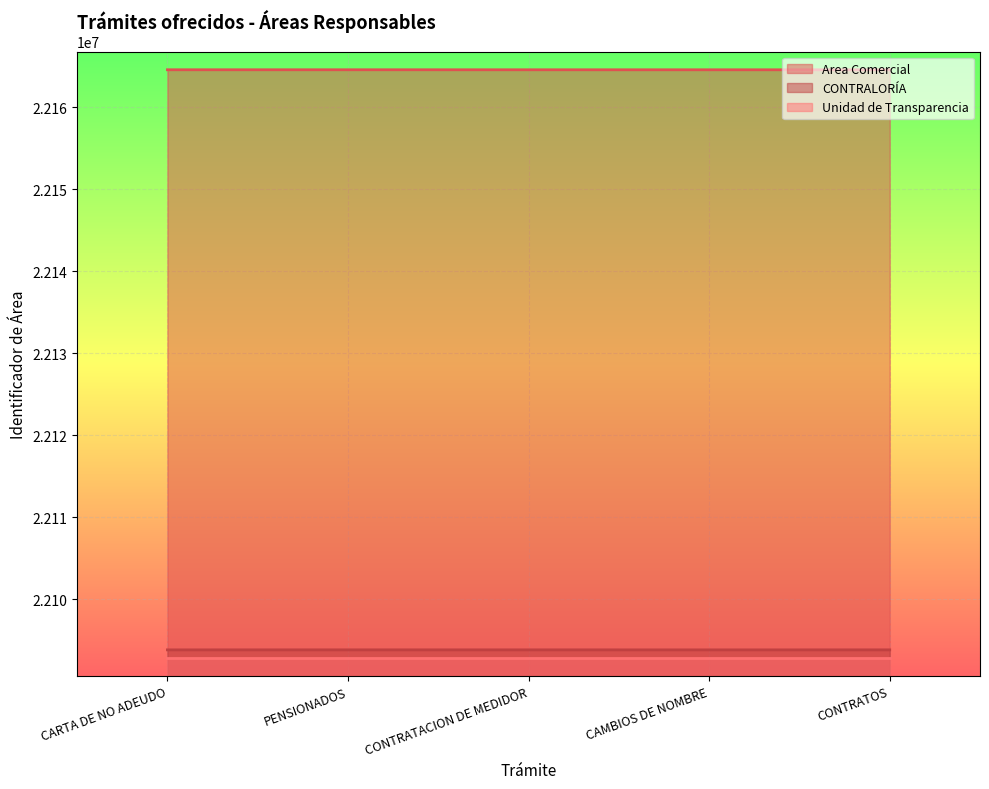

How many data points in CONTRALORÍA are less than 22093851?

2